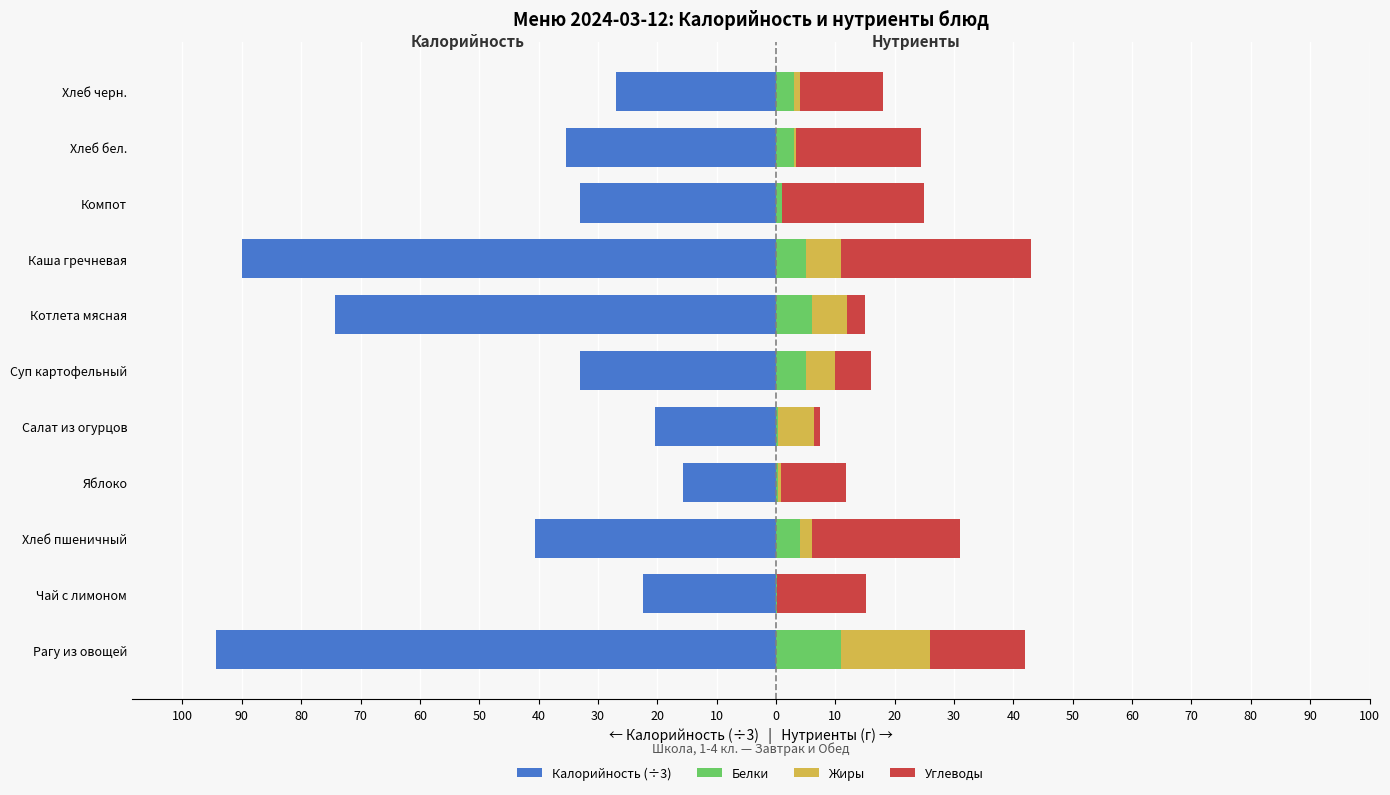

Rank the series by their maximum value, from highest to lowest.

Углеводы, Жиры, Белки, Калорийность (÷3)